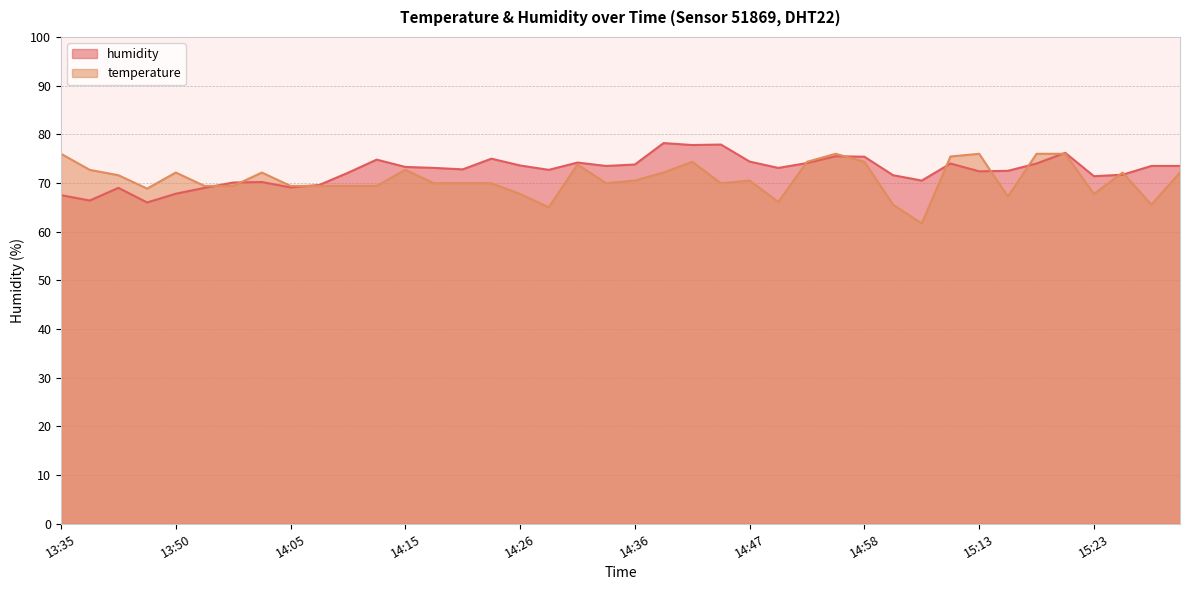

Where is the first local maximum for humidity?

13:44